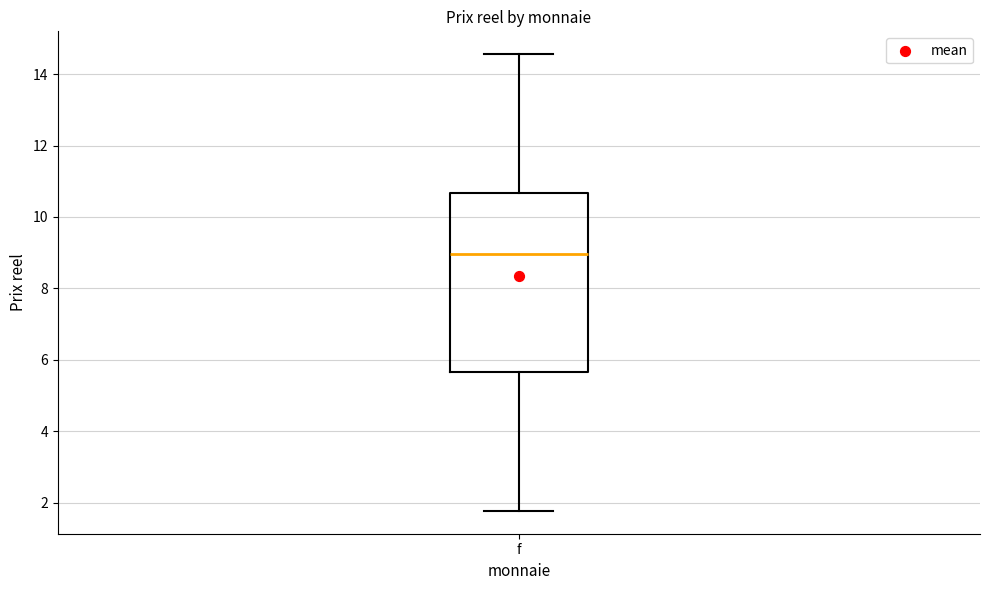

Read this box plot against the y-axis: the position of the median line, the range covered by the box, and the ends of both whiskers. The values are not printed on the chart, so give them approximately, as read against the axis.

median 9.0, box 5.6 to 10.6, whiskers 1.8 to 14.6